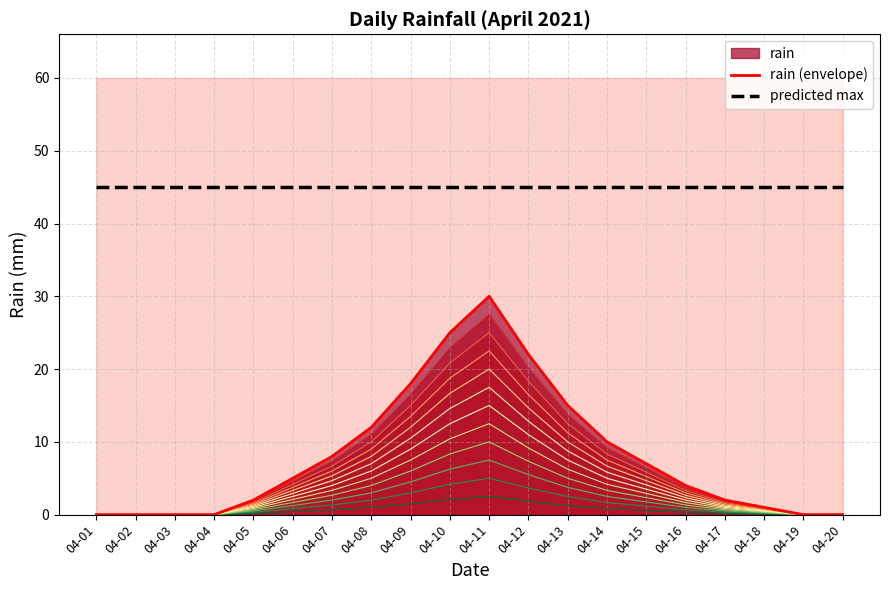

Reading left to right, transcribe all the data shown in this chart.

rain (envelope): 04-01=0	04-02=0	04-03=0	04-04=0	04-05=2	04-06=5	04-07=8	04-08=12	04-09=18	04-10=25	04-11=30	04-12=22	04-13=15	04-14=10	04-15=7	04-16=4	04-17=2	04-18=1	04-19=0	04-20=0
predicted max: 04-01=45	04-02=45	04-03=45	04-04=45	04-05=45	04-06=45	04-07=45	04-08=45	04-09=45	04-10=45	04-11=45	04-12=45	04-13=45	04-14=45	04-15=45	04-16=45	04-17=45	04-18=45	04-19=45	04-20=45